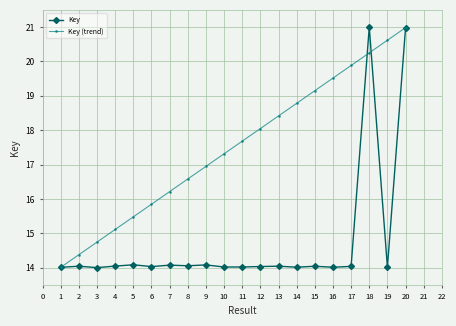

Rank the categories by Key (trend) value from lowest to highest.

1, 2, 3, 4, 5, 6, 7, 8, 9, 10, 11, 12, 13, 14, 15, 16, 17, 18, 19, 20